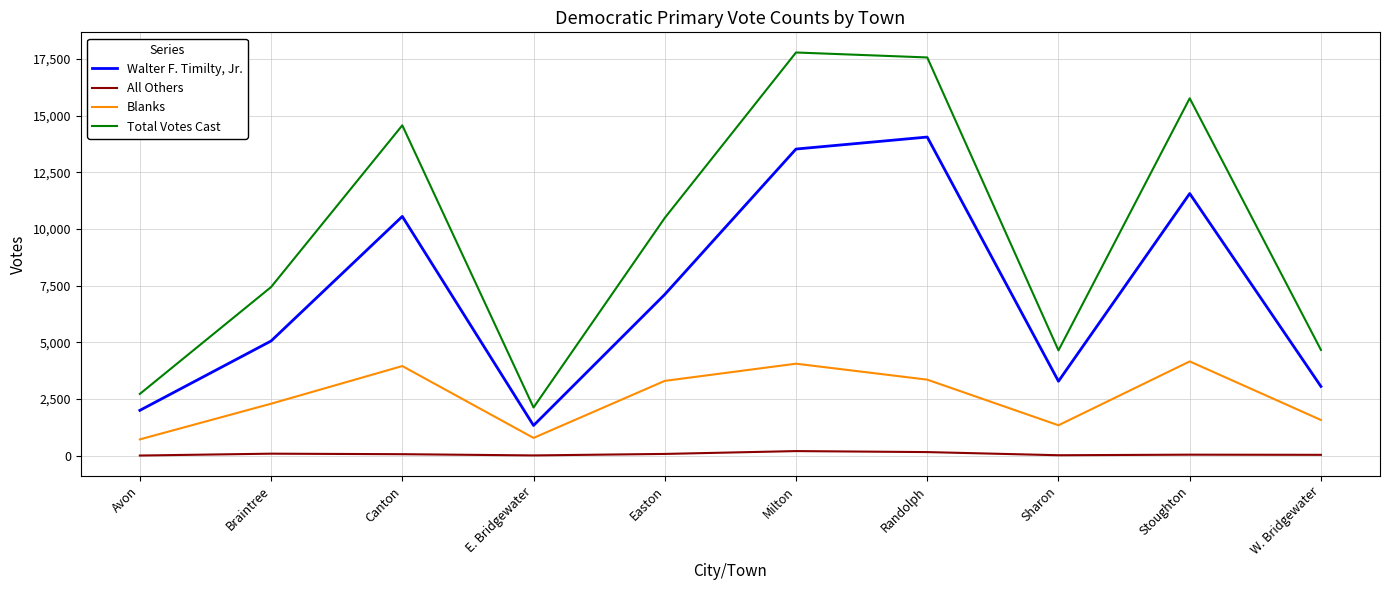

True or false: Walter F. Timilty, Jr. and All Others cross at least once.

False